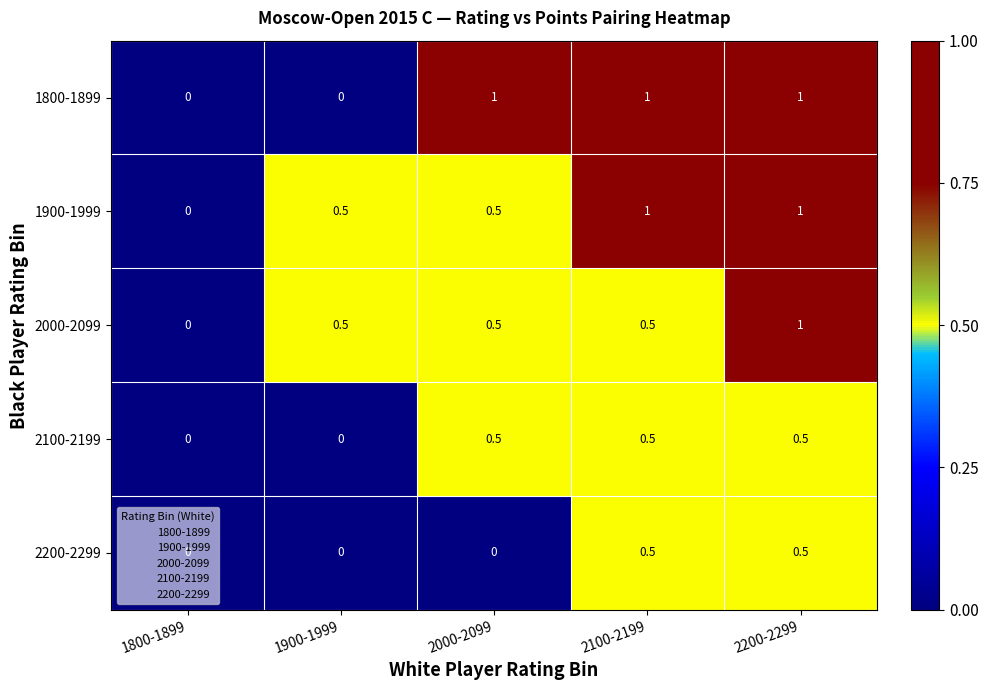

What is the difference between the highest and lowest values at 2200-2299?

0.5